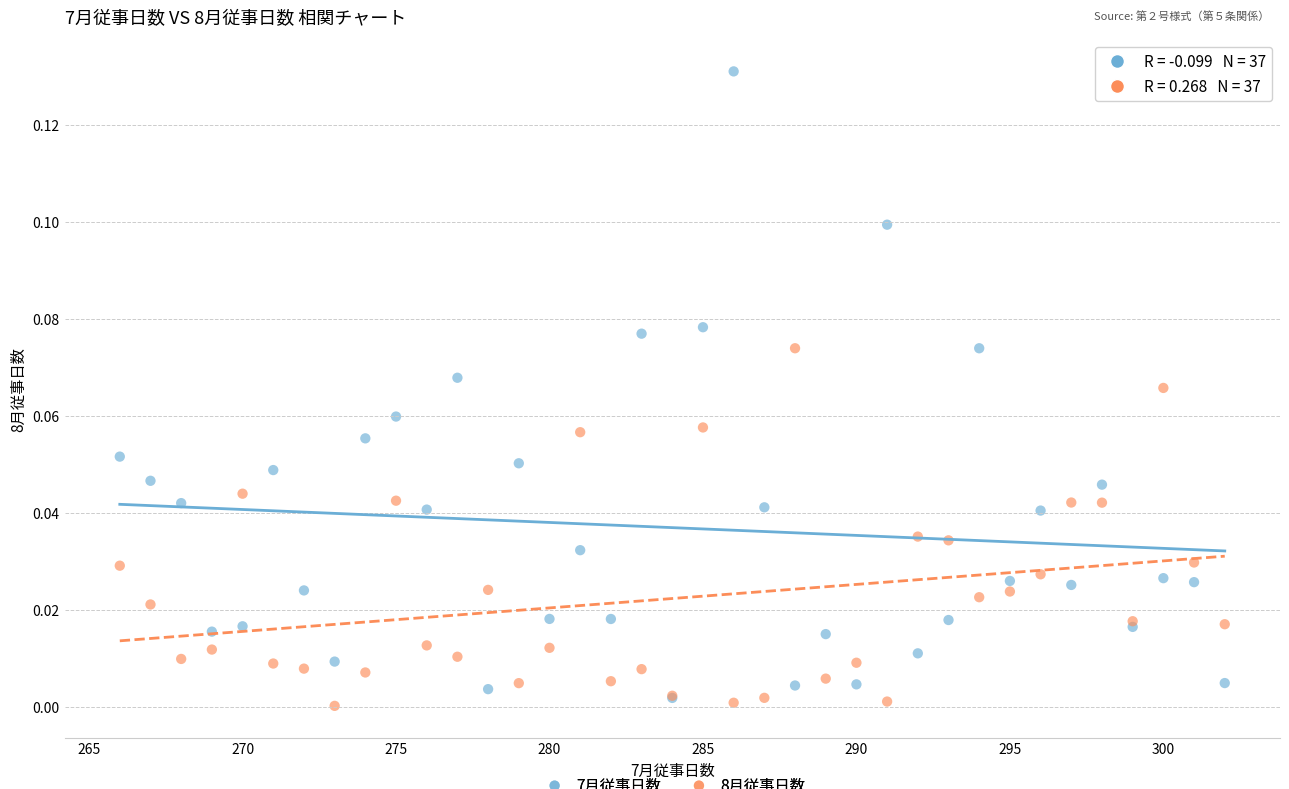

Which series reaches the minimum Y coordinate?

8月従事日数